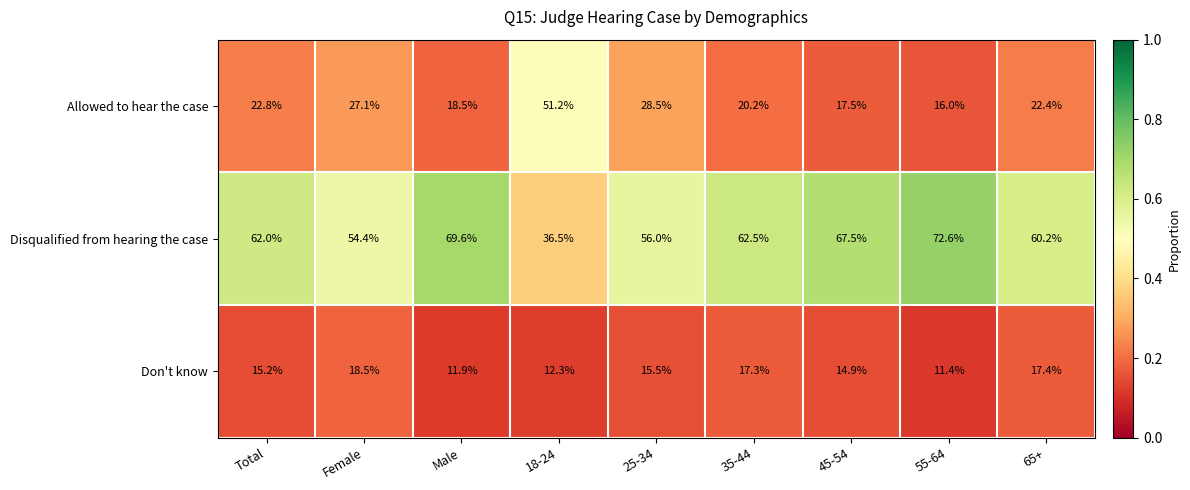

Reading right to left, transcribe all the data shown in this chart.

Allowed to hear the case: 22.4	16.0	17.5	20.2	28.5	51.2	18.5	27.1	22.8
Disqualified from hearing the case: 60.2	72.6	67.5	62.5	56.0	36.5	69.6	54.4	62.0
Don't know: 17.4	11.4	14.9	17.3	15.5	12.3	11.9	18.5	15.2